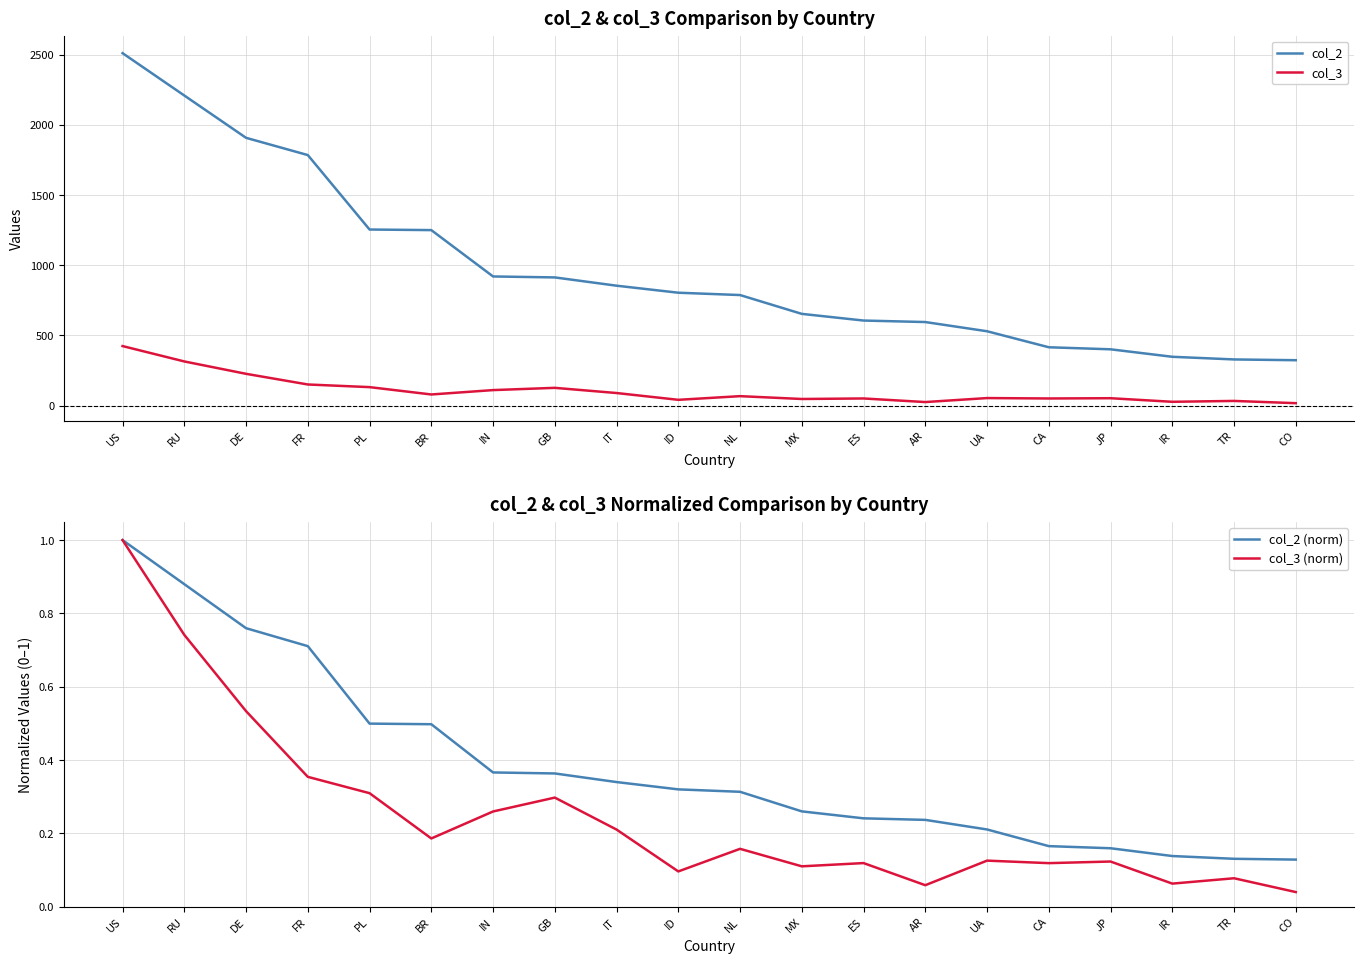

At which category is the sum across all series the highest?

US